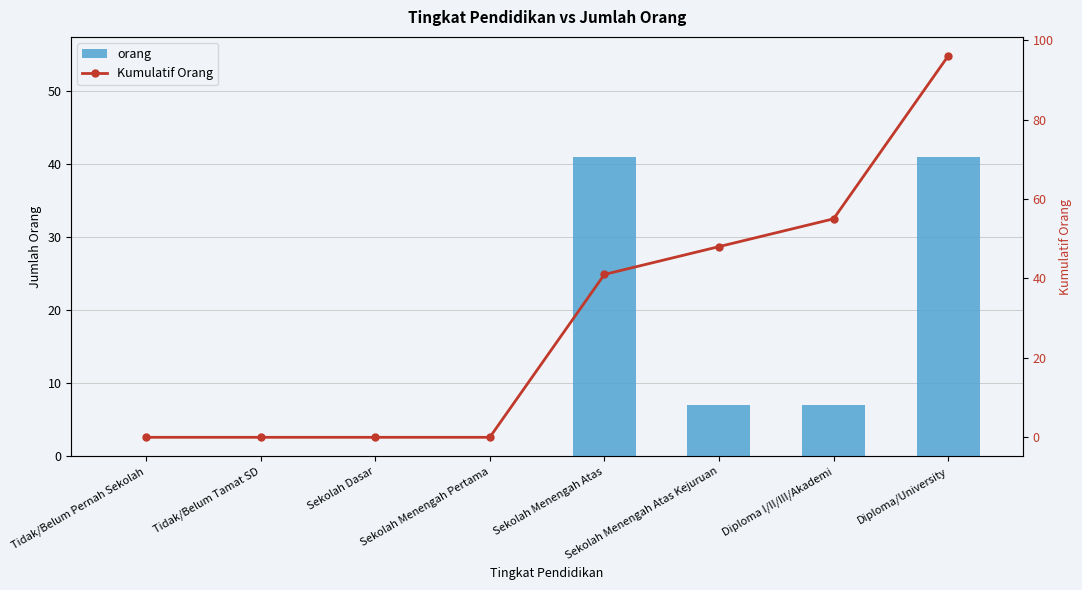

What is the highest value of the orang series?

41